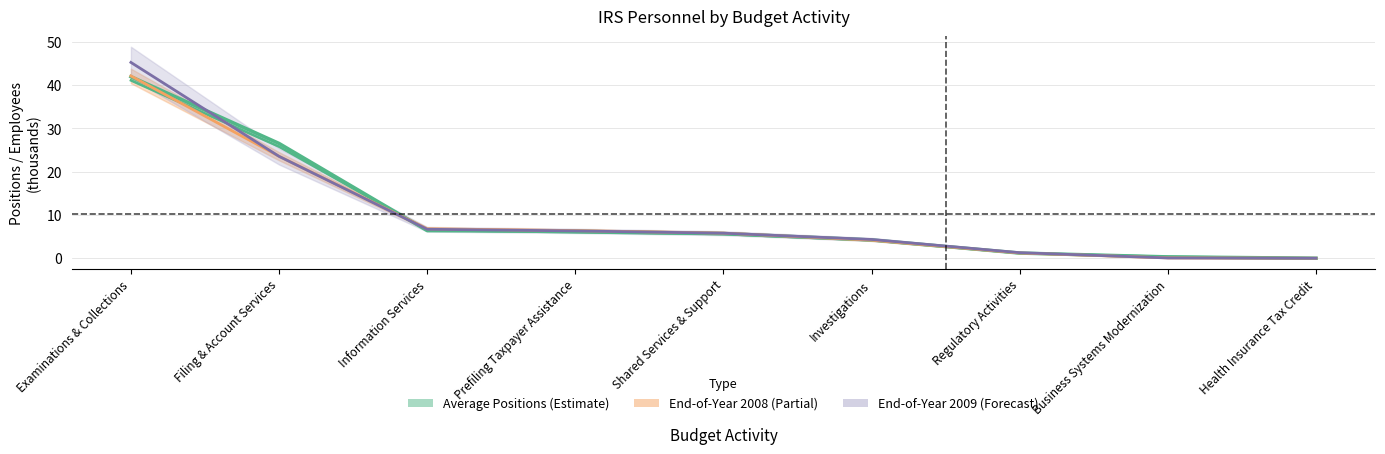

Which has a higher value, Information Services or Shared Services & Support?

Information Services